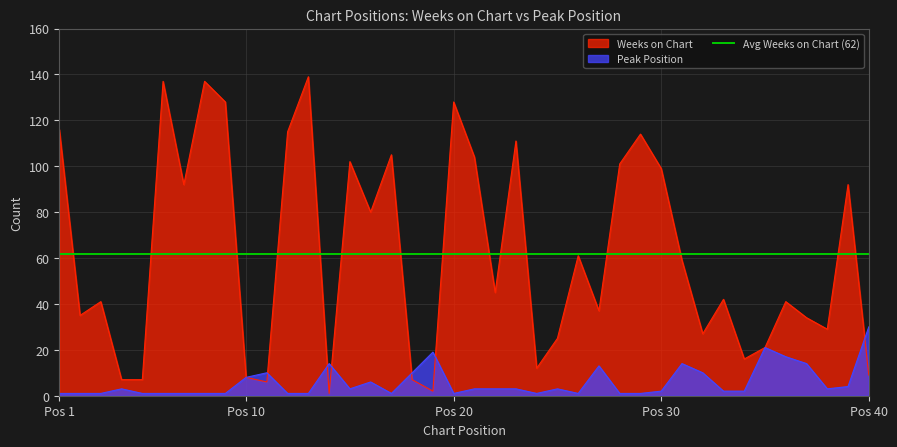

Rank the series at 38 from lowest to highest value.

Peak Position, Weeks on Chart